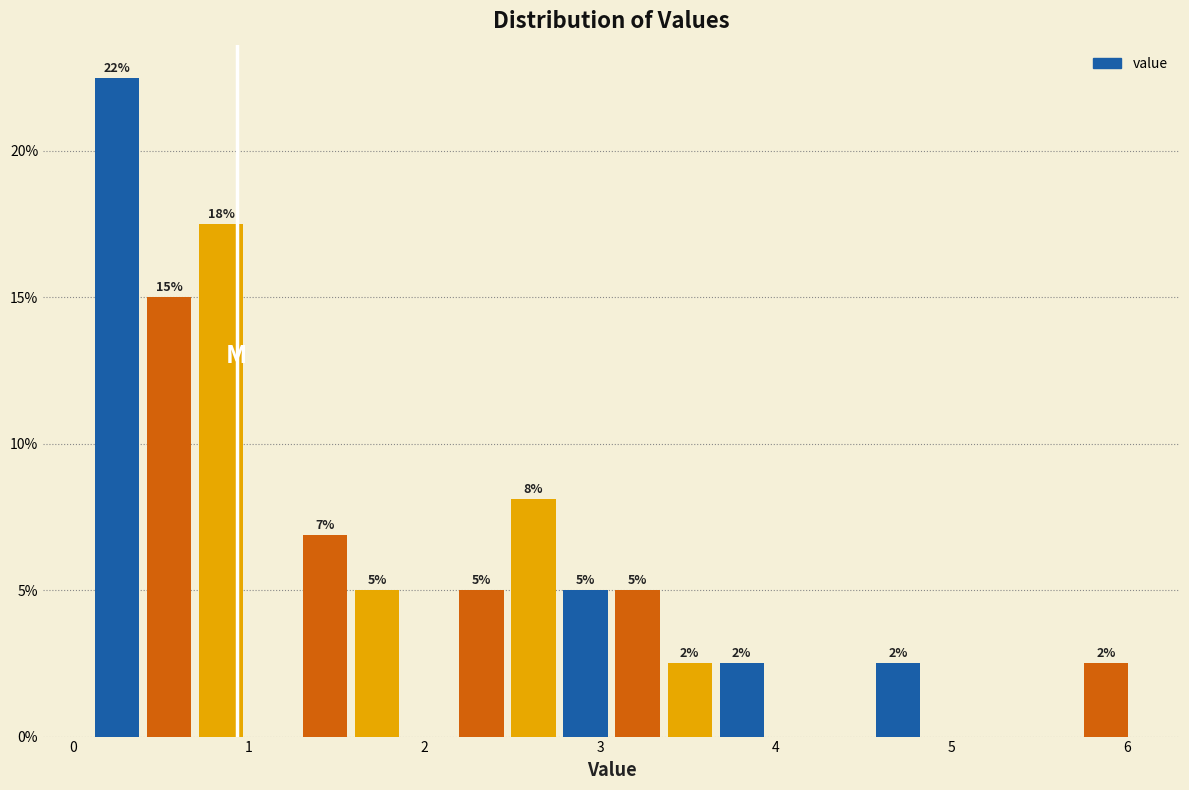

Around what value on the x-axis is the tallest bar? Give the approximate position of its centre, as read against the axis.

0.2